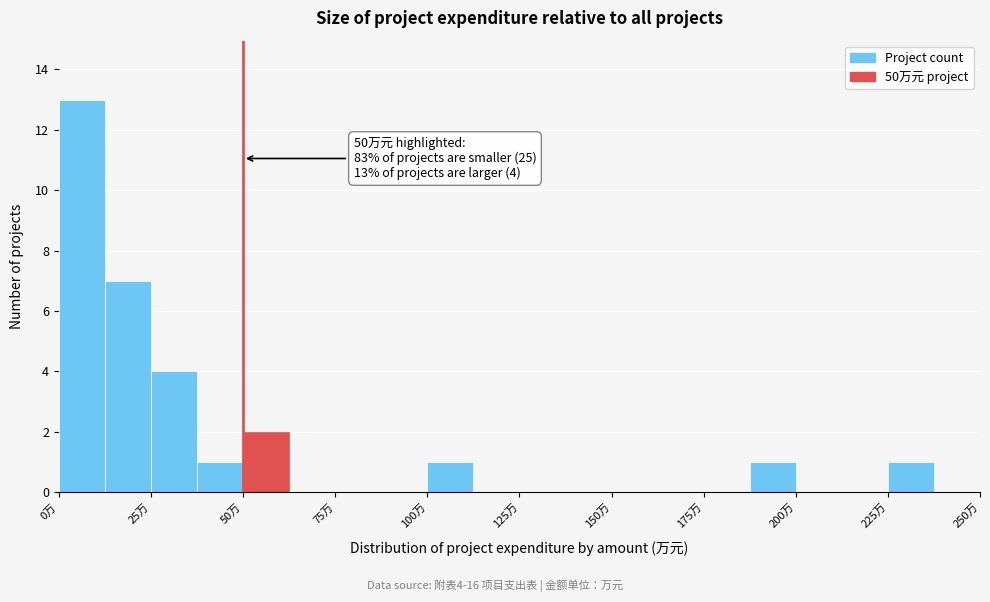

Around what value on the x-axis is the tallest bar? Give the approximate position of its centre, as read against the axis.

5